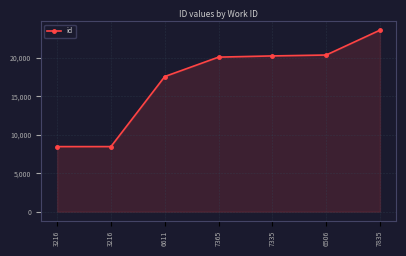

How many distinct data groups are displayed?

1